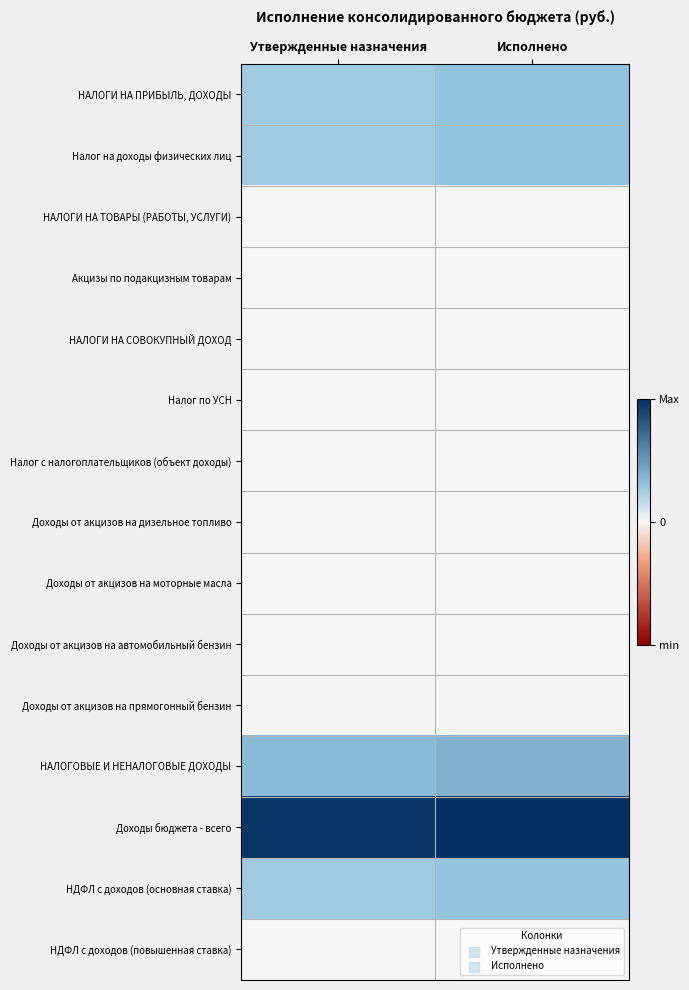

Rank the series at Исполнено from highest to lowest value.

Доходы бюджета - всего, НАЛОГОВЫЕ И НЕНАЛОГОВЫЕ ДОХОДЫ, НАЛОГИ НА ПРИБЫЛЬ, ДОХОДЫ, Налог на доходы физических лиц, НДФЛ с доходов (основная ставка), НАЛОГИ НА ТОВАРЫ (РАБОТЫ, УСЛУГИ), Акцизы по подакцизным товарам, Доходы от акцизов на автомобильный бензин, НАЛОГИ НА СОВОКУПНЫЙ ДОХОД, Доходы от акцизов на дизельное топливо, Налог по УСН, Налог с налогоплательщиков (объект доходы), НДФЛ с доходов (повышенная ставка), Доходы от акцизов на моторные масла, Доходы от акцизов на прямогонный бензин